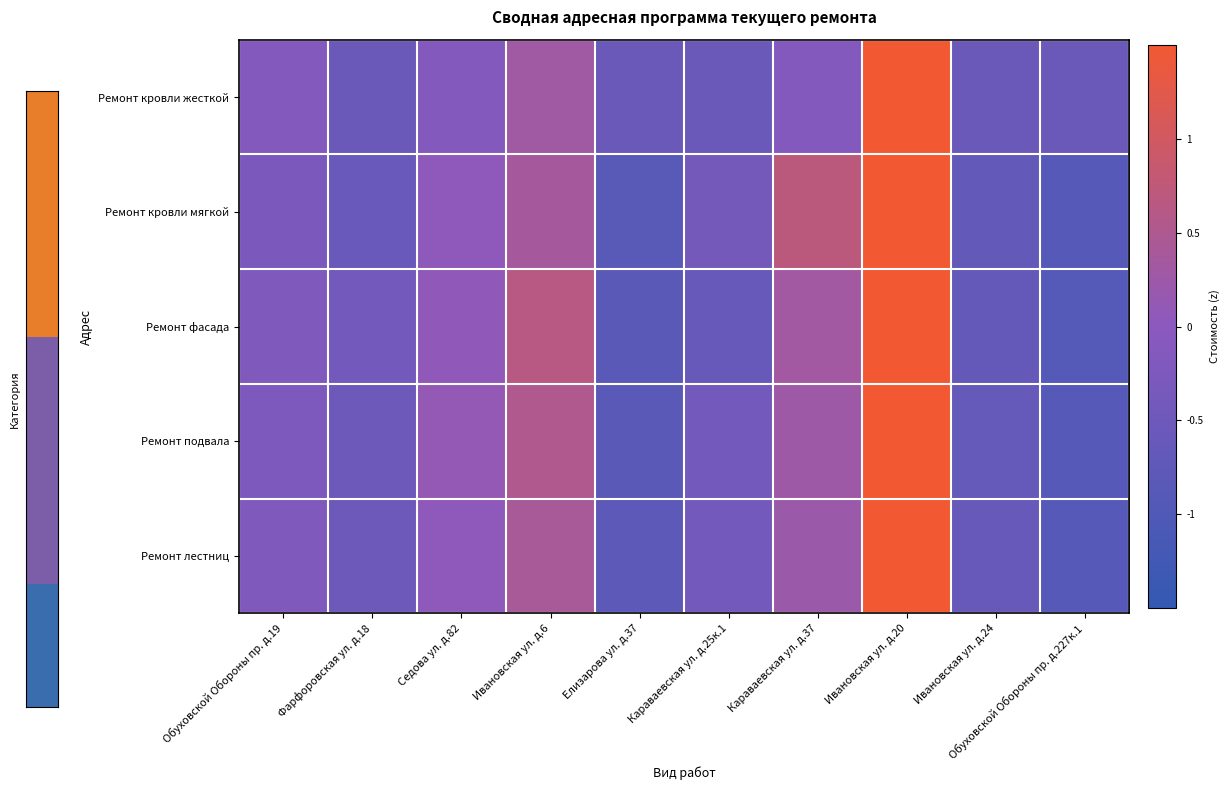

List the series in order of their peak value, highest first.

Ремонт кровли жесткой, Ремонт лестниц, Ремонт подвала, Ремонт фасада, Ремонт кровли мягкой